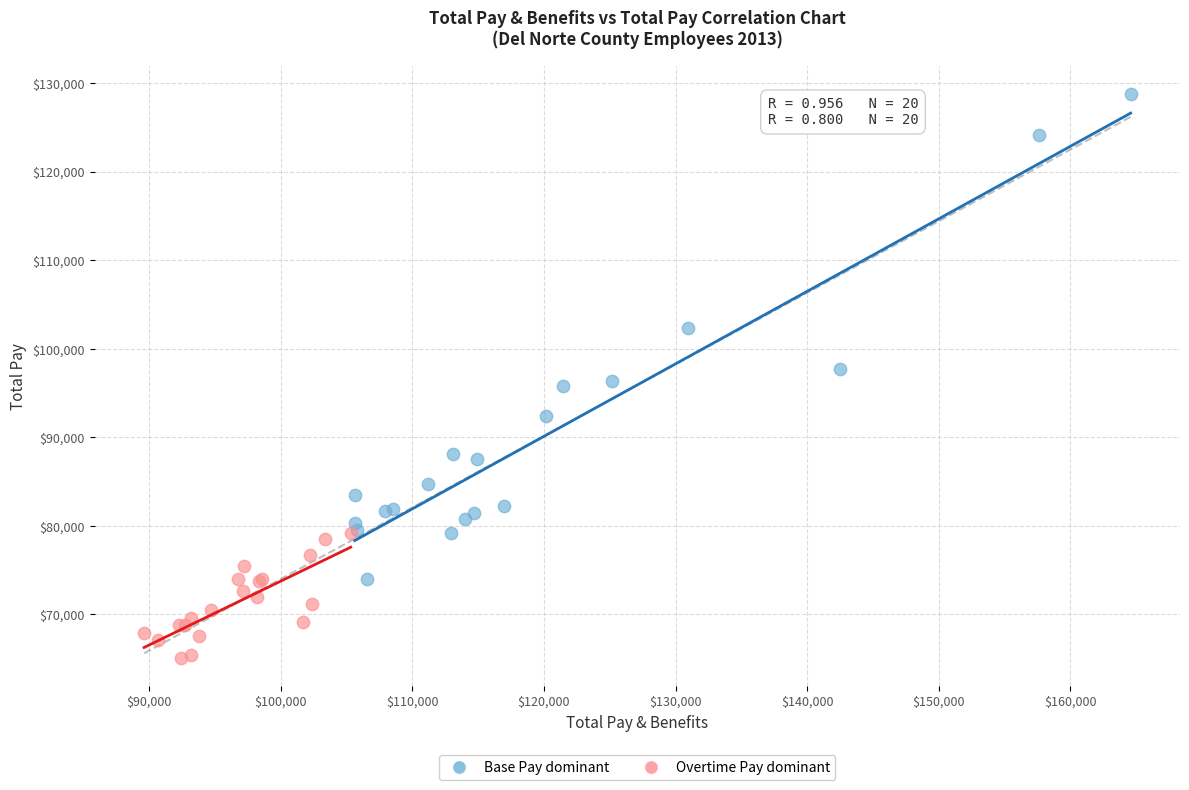

Which series reaches the minimum Y coordinate?

Overtime Pay dominant